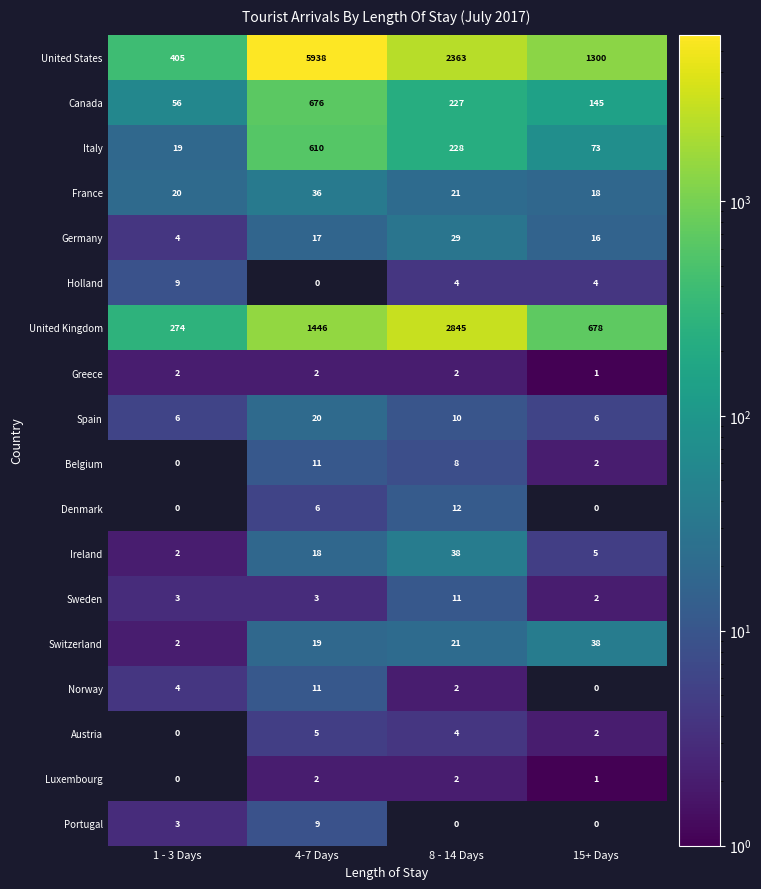

How many values in Norway are above zero?

3